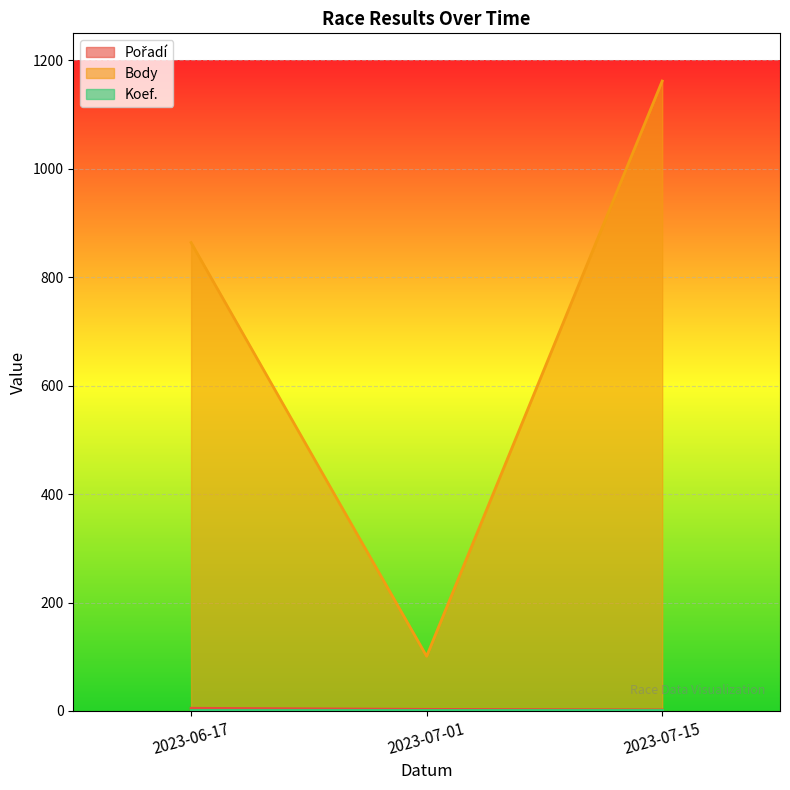

The Body series shows 21 at 2023-07-01. True or false?

False